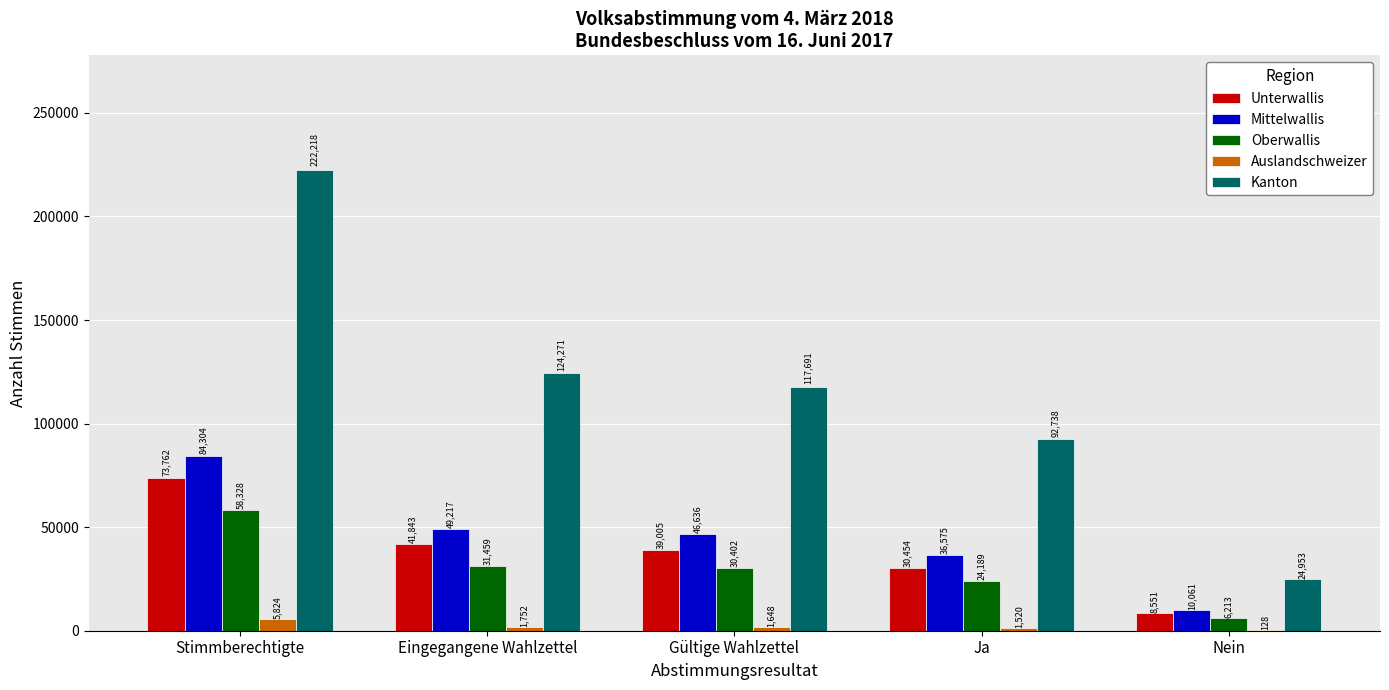

True or false: Mittelwallis has a value of 46636 at Gültige Wahlzettel.

True